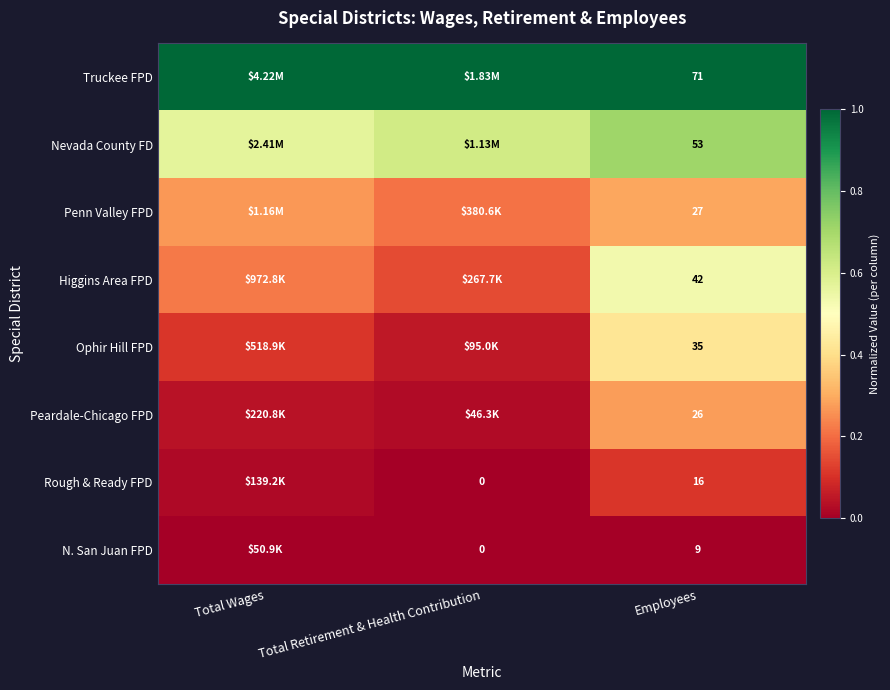

Is the value of Penn Valley FPD at Employees greater than the value of Peardale-Chicago FPD at Employees?

Yes